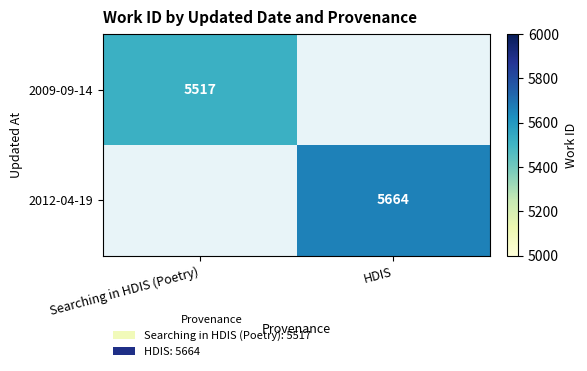

The value of 2009-09-14 at Searching in HDIS (Poetry) is 5517. True or false?

True